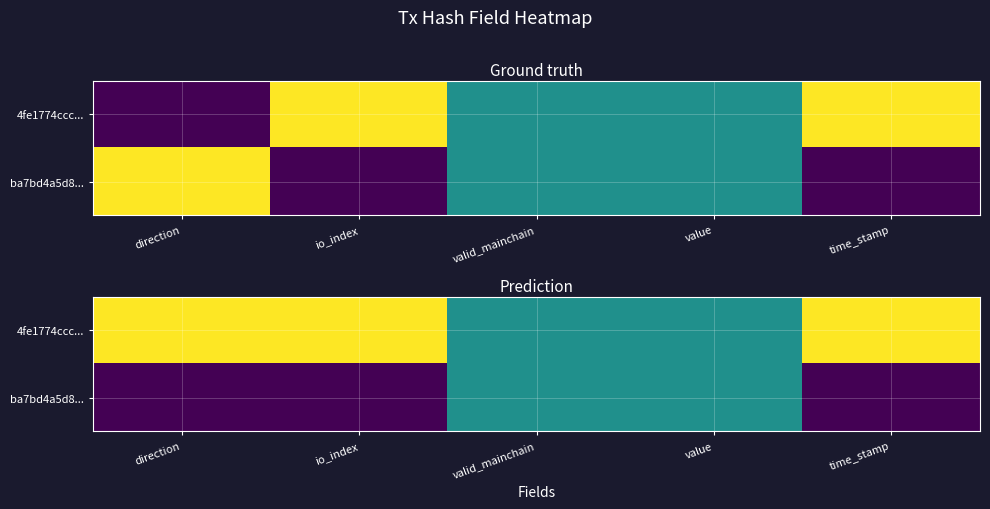

What is the difference between the maximum and second lowest values in the ba7bd4a5d8... series?

0.5